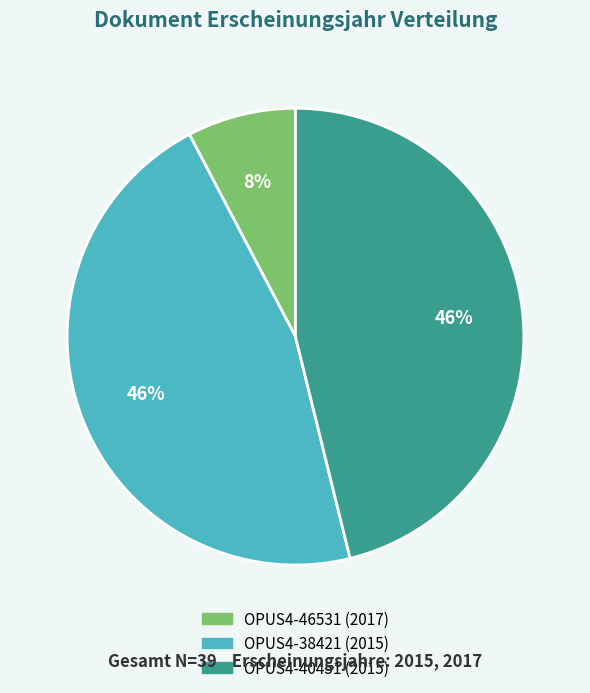

True or false: OPUS4-46531 (2017) accounts for 8% of the total.

True